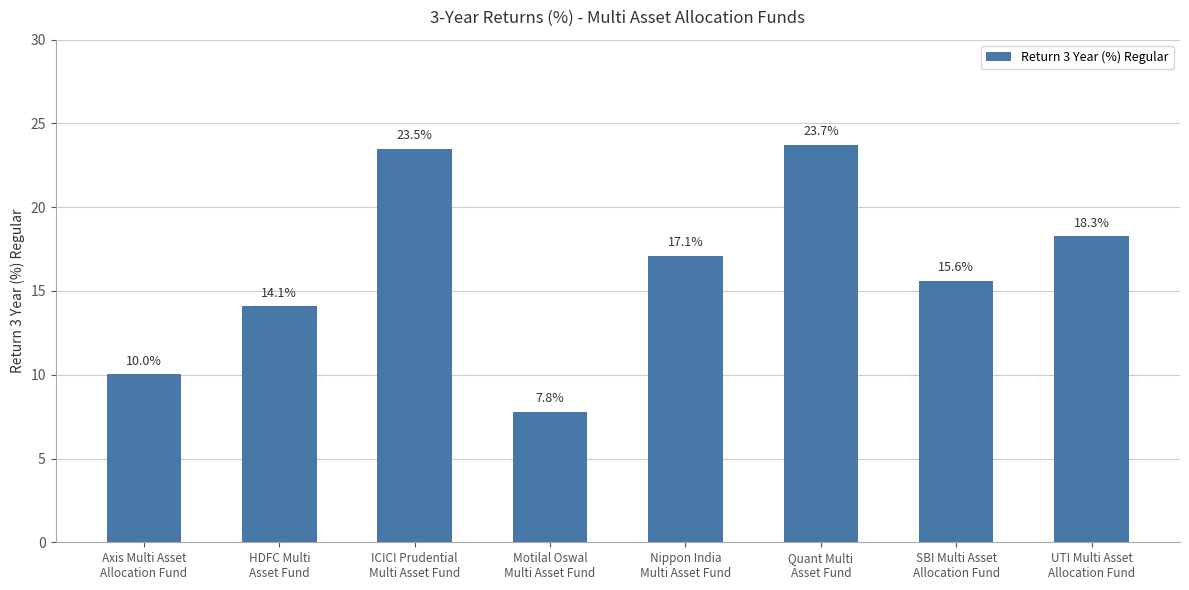

Rank the categories by value from highest to lowest.

Quant Multi
Asset Fund, ICICI Prudential
Multi Asset Fund, UTI Multi Asset
Allocation Fund, Nippon India
Multi Asset Fund, SBI Multi Asset
Allocation Fund, HDFC Multi
Asset Fund, Axis Multi Asset
Allocation Fund, Motilal Oswal
Multi Asset Fund